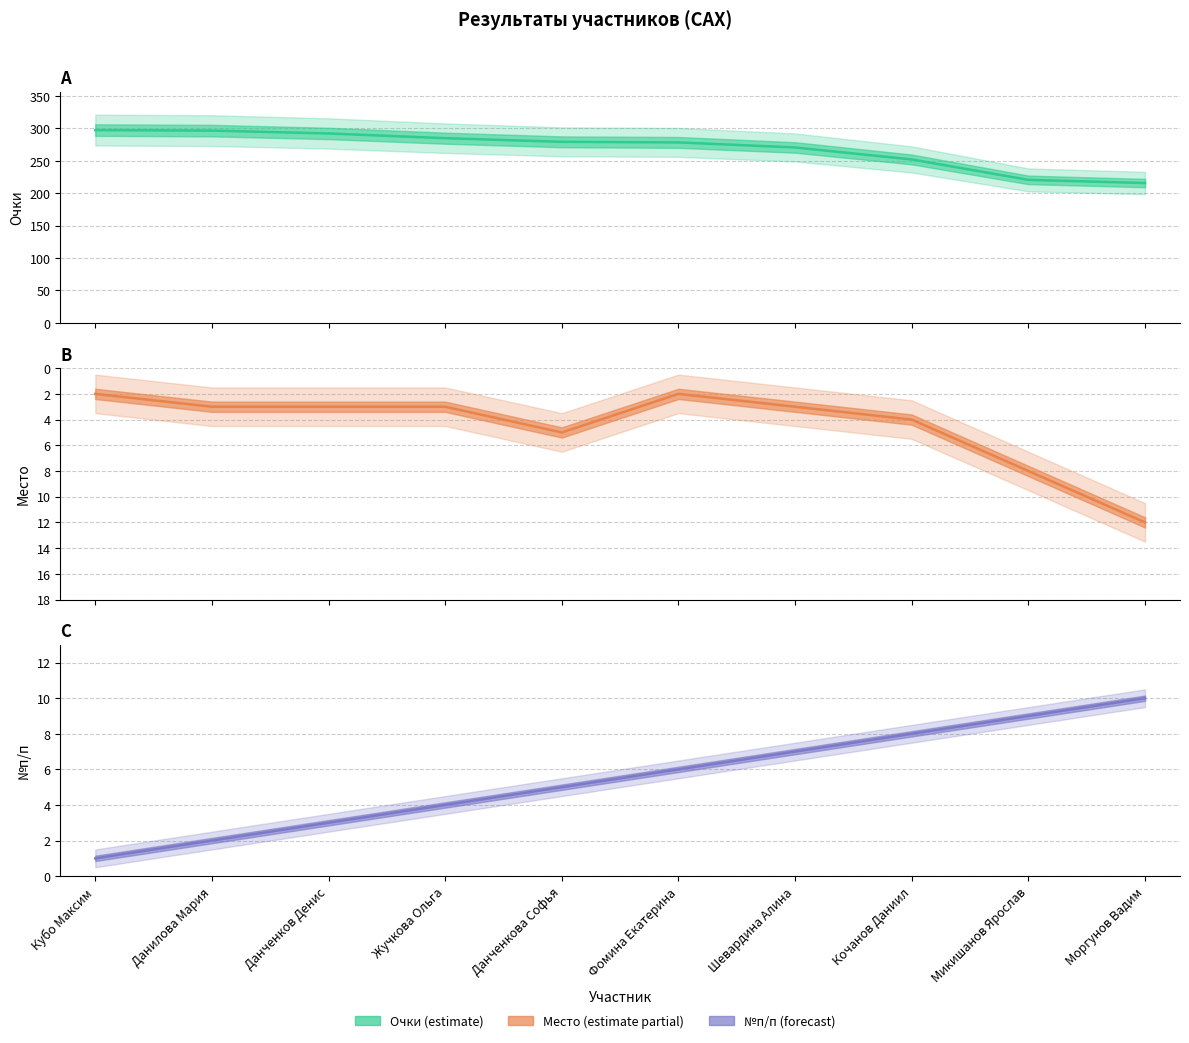

List the series in order of their peak value, highest first.

Очки, Место, №п/п